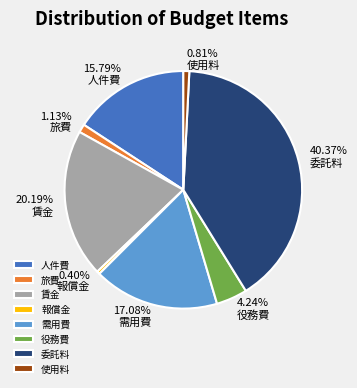

To the nearest percent, what percentage of the pie is 旅費?

1%